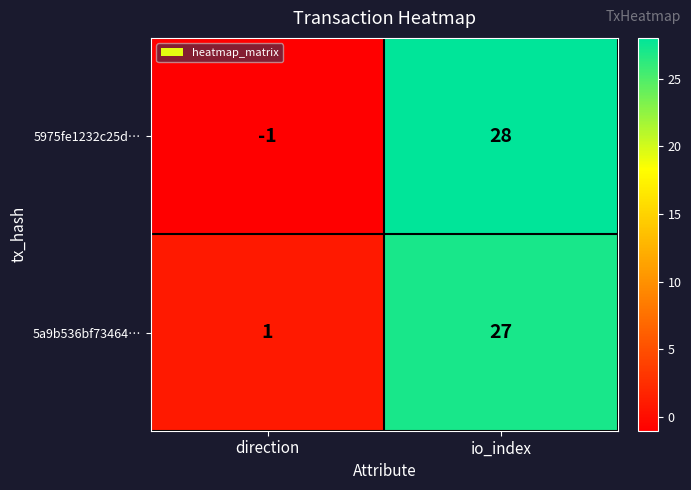

Which label corresponds to the smallest value in the chart?

direction